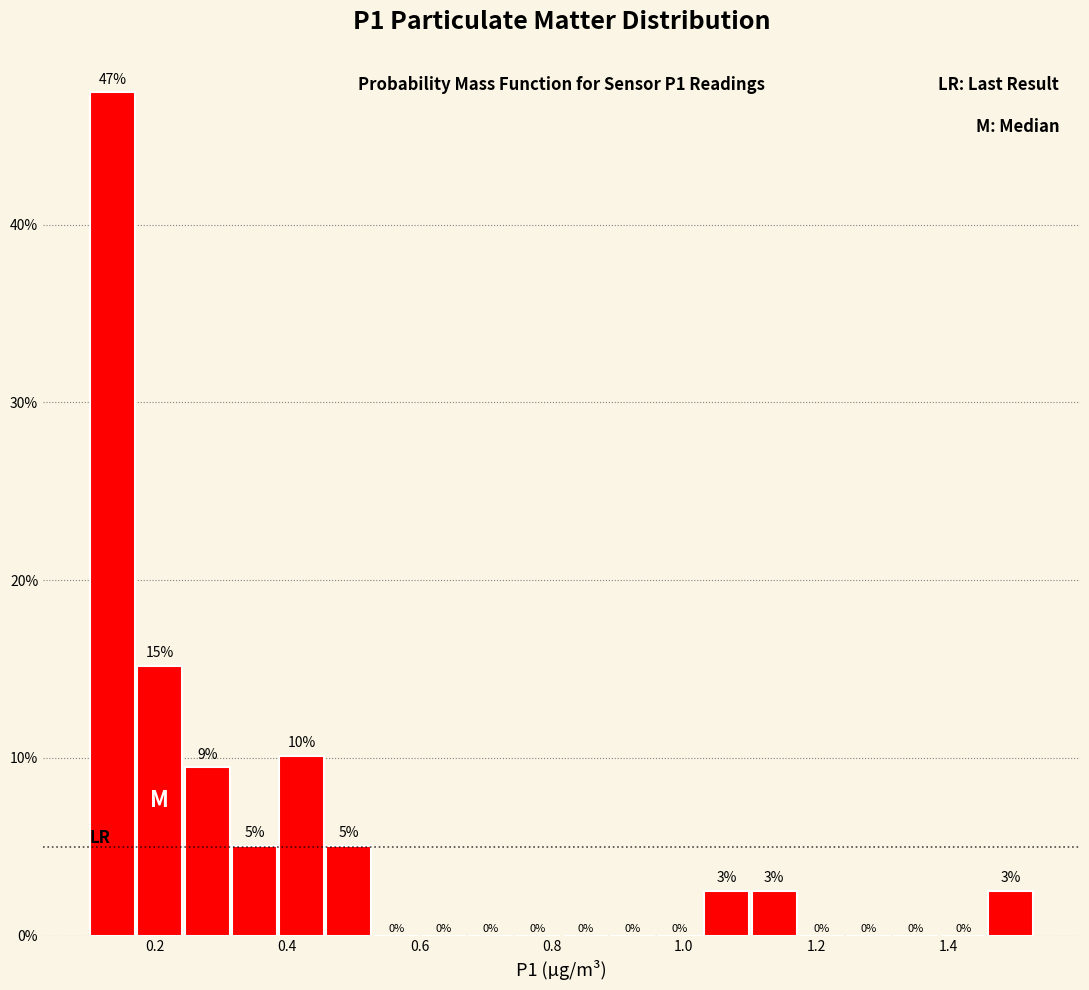

Read against the x-axis, roughly where is the centre of the tallest bar?

0.14